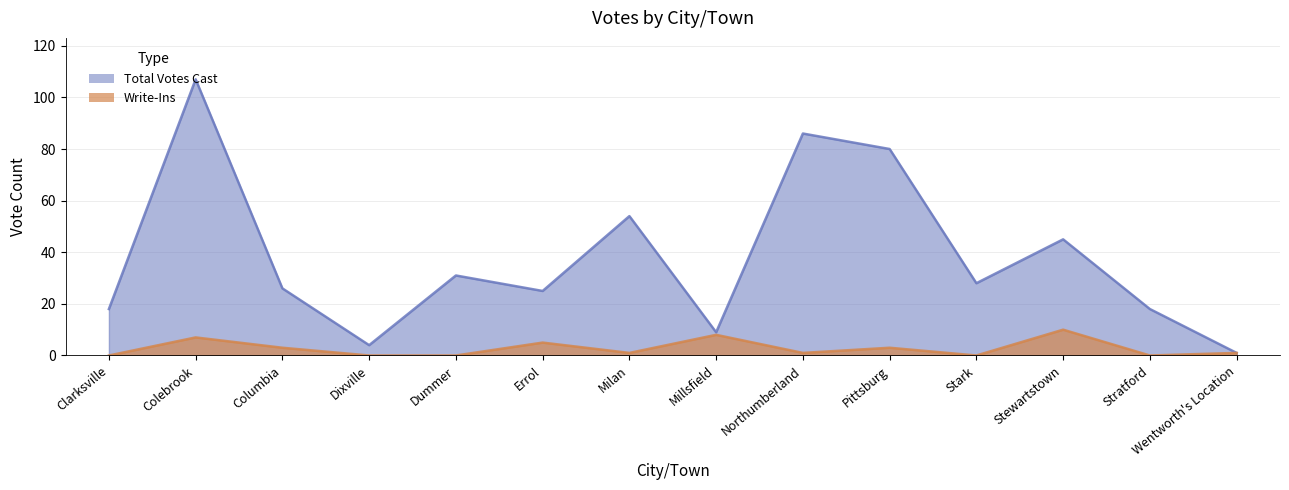

The Total Votes Cast series shows 26 at Columbia. True or false?

True